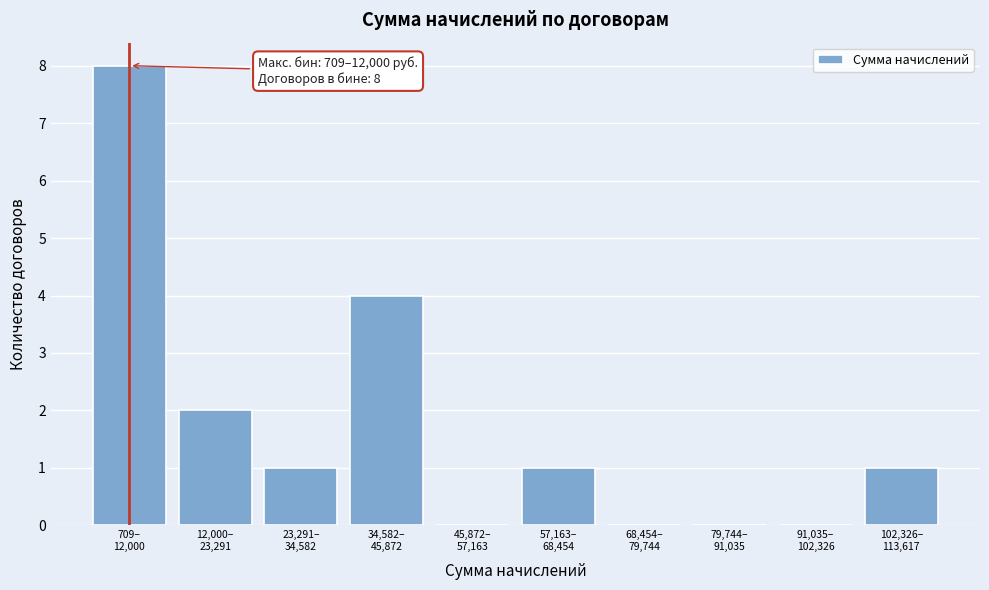

What is the sum of all values?

17